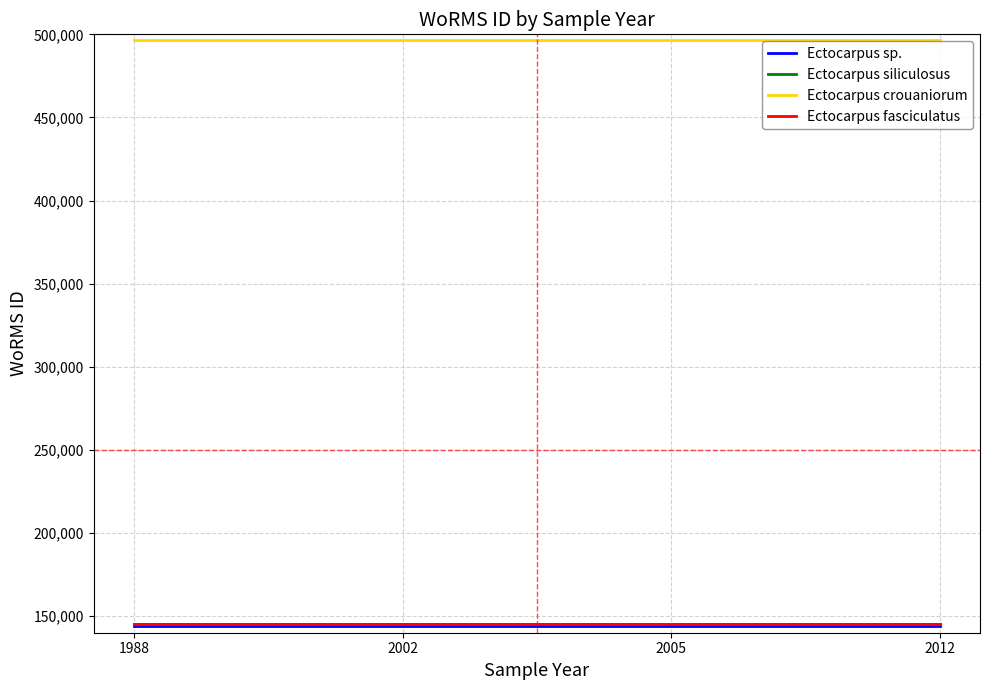

The value of Ectocarpus fasciculatus at 2002 is 250487. True or false?

False